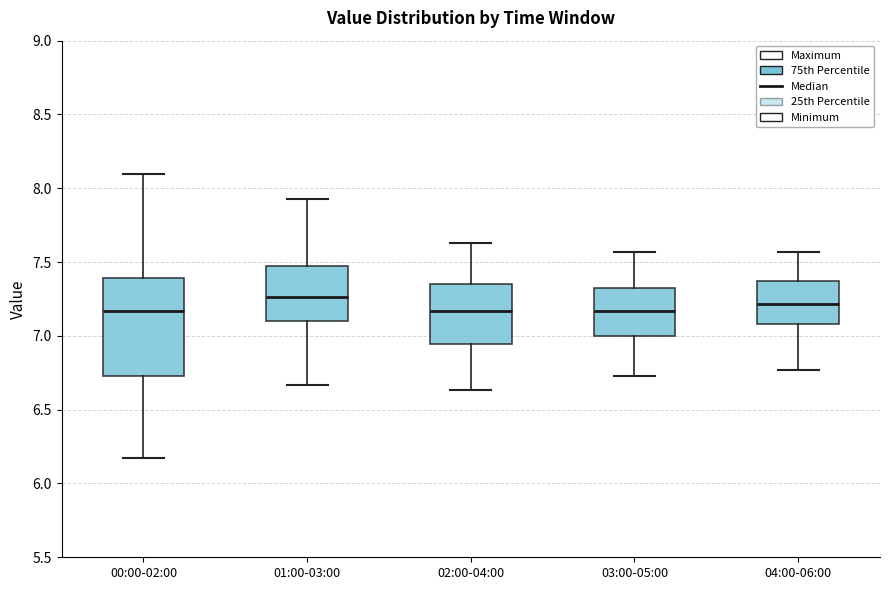

Reading left to right, transcribe this box plot: for each box, give where its median line is, the range the box spans, and where its two whiskers end, as read against the y-axis. The values are not printed on the chart, so give them approximately, as read against the axis.

00:00-02:00: median 7.15, box 6.75 to 7.40, whiskers 6.15 to 8.10
01:00-03:00: median 7.25, box 7.10 to 7.45, whiskers 6.65 to 7.95
02:00-04:00: median 7.15, box 6.95 to 7.35, whiskers 6.65 to 7.65
03:00-05:00: median 7.15, box 7.00 to 7.30, whiskers 6.75 to 7.55
04:00-06:00: median 7.20, box 7.10 to 7.35, whiskers 6.75 to 7.55